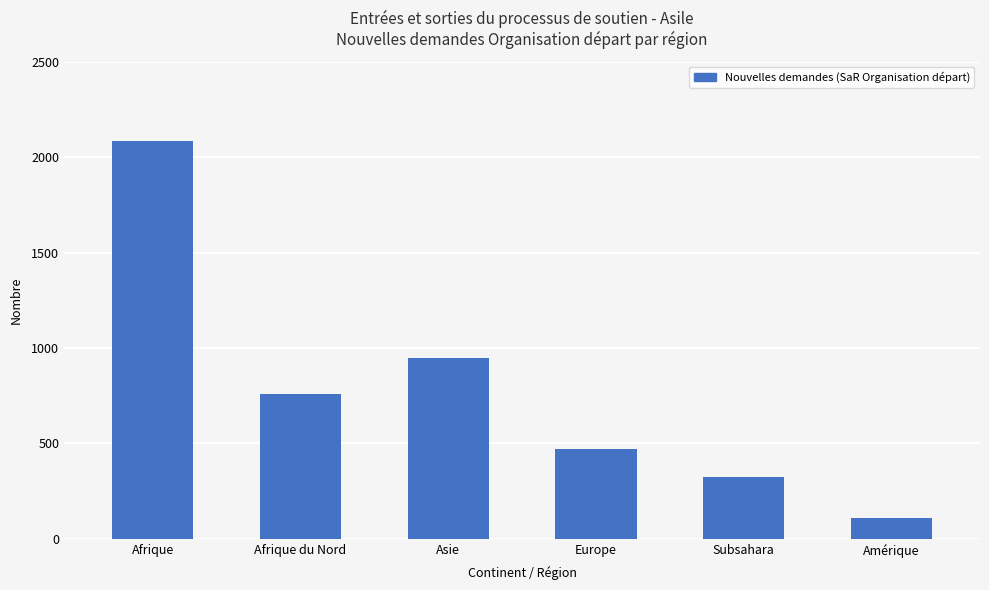

At which category does the chart reach its peak across all series?

Afrique